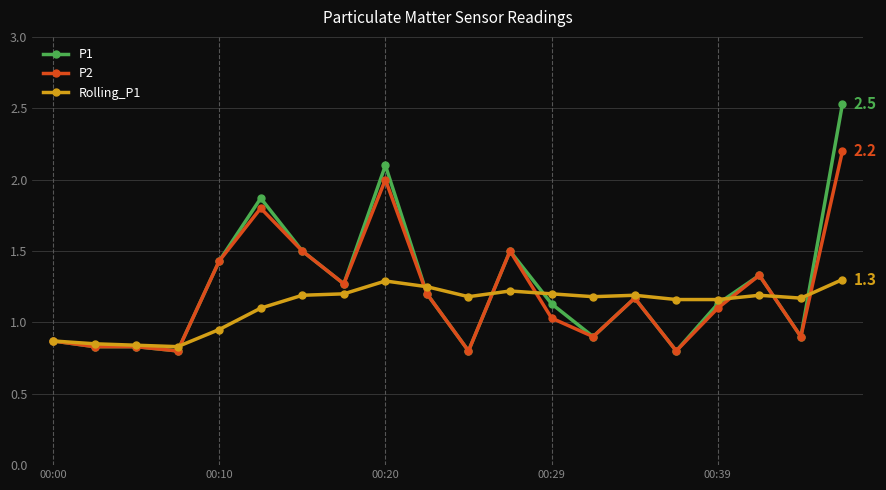

What is the value of the Rolling_P1 point at the 6th from the left?

1.1